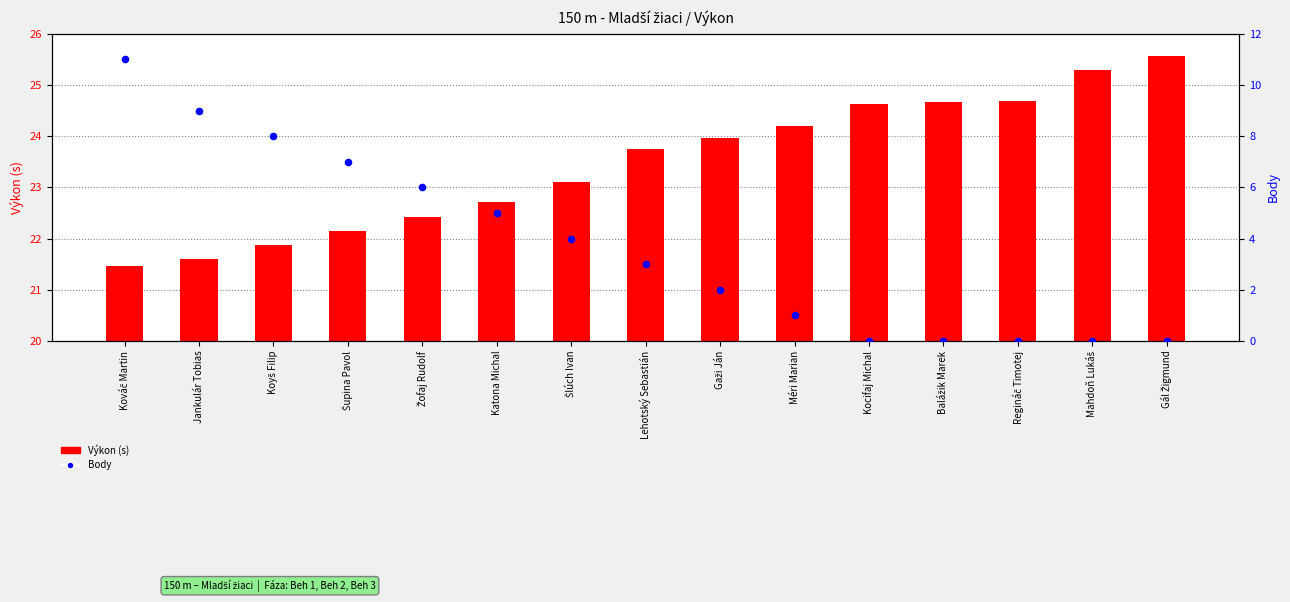

At how many categories does at least one series exceed 3?

15